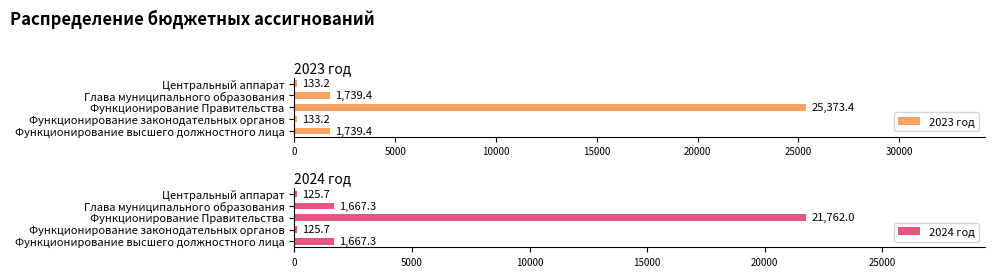

True or false: 2023 год has a value of 44251.0 at Функционирование Правительства.

False